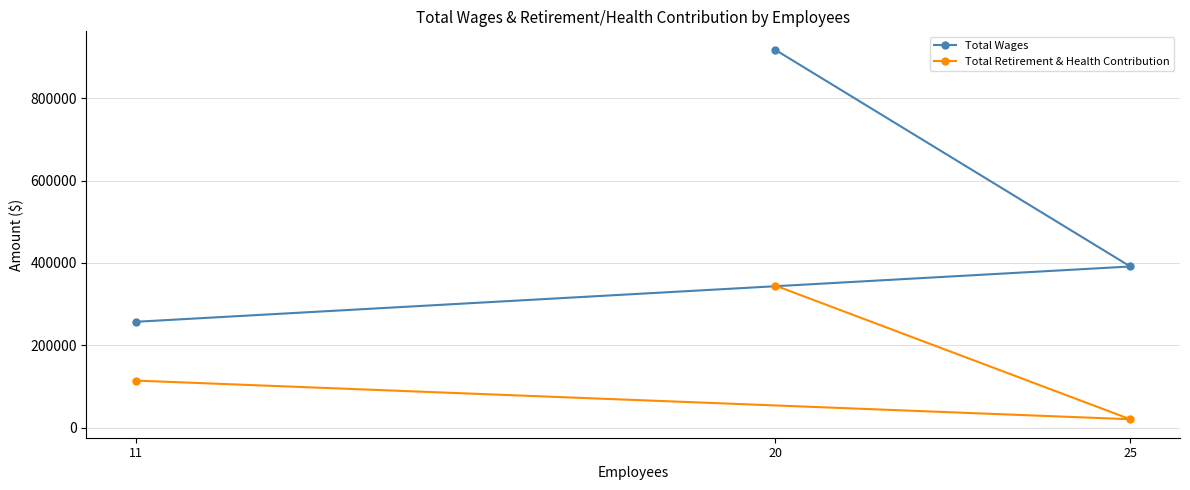

What is the value of the Total Wages point at the 1st from the left?

257038